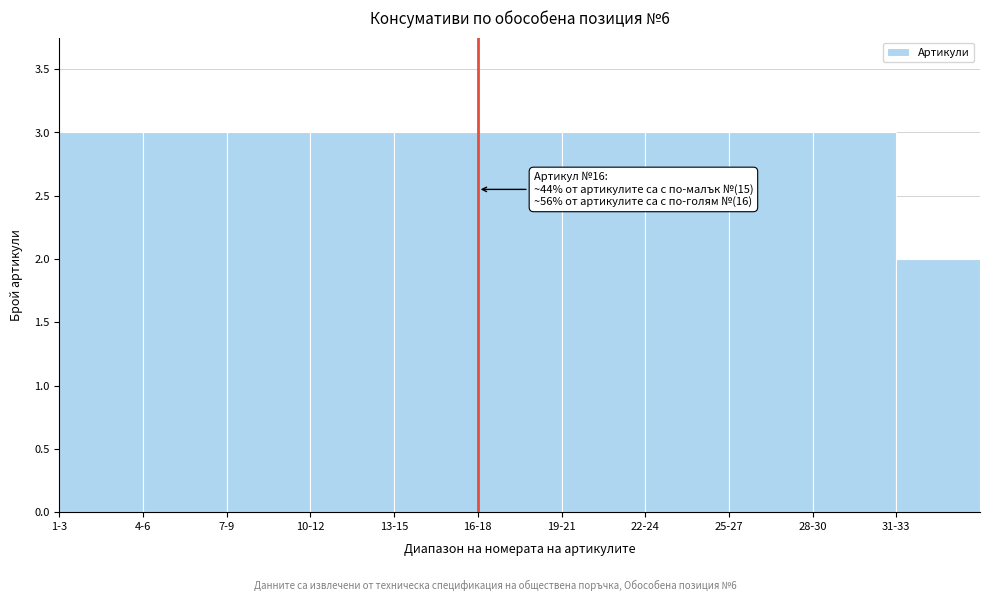

Reading left to right, list all the values displayed in this chart.

3	3	3	3	3	3	3	3	3	3	2